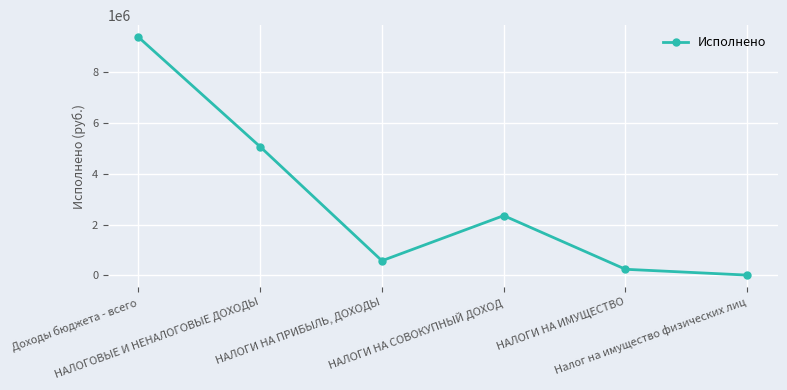

Count the number of values greater than 2357495.

3